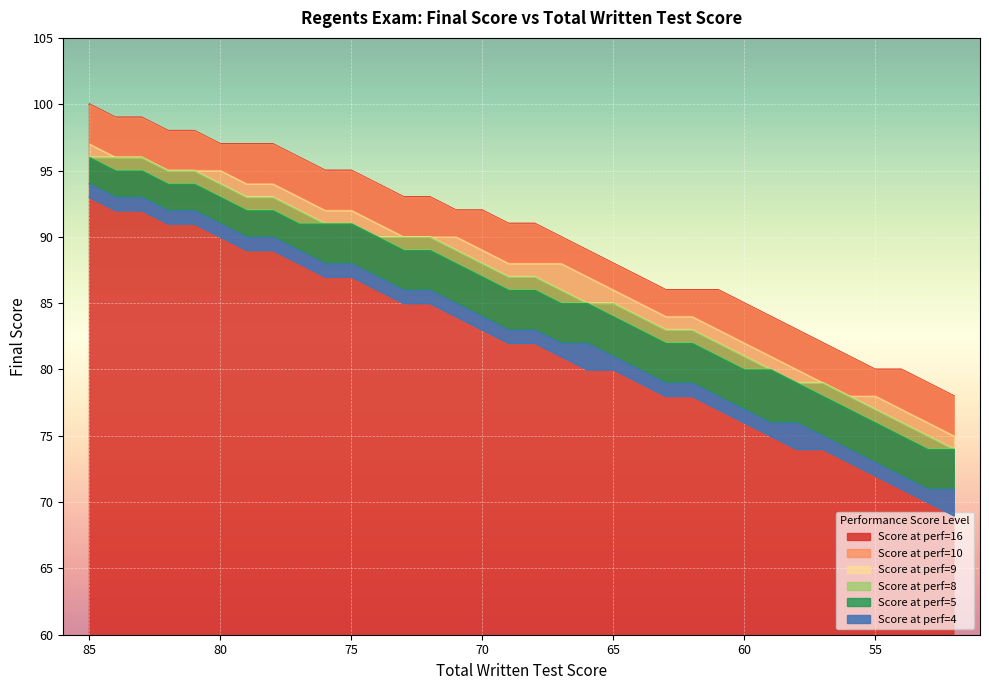

Which series changed the most between 78 and 62?

Score at perf=16